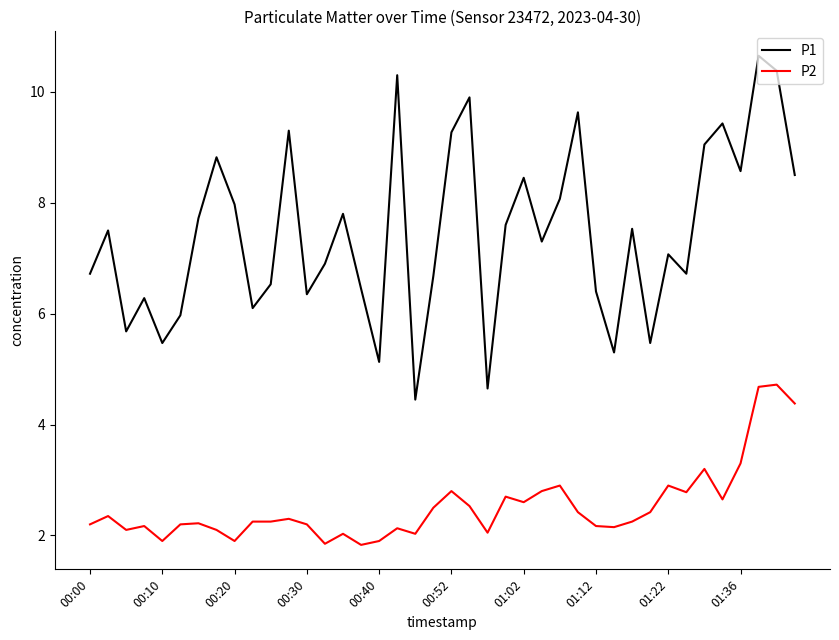

True or false: P1 and P2 cross at least once.

False